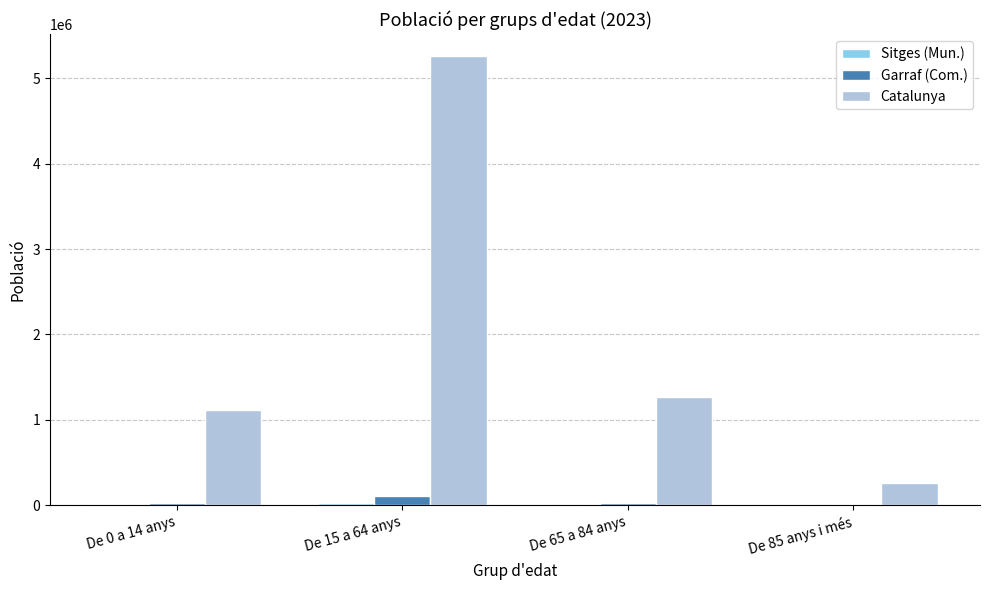

What is the sum of all Catalunya values?

7901963